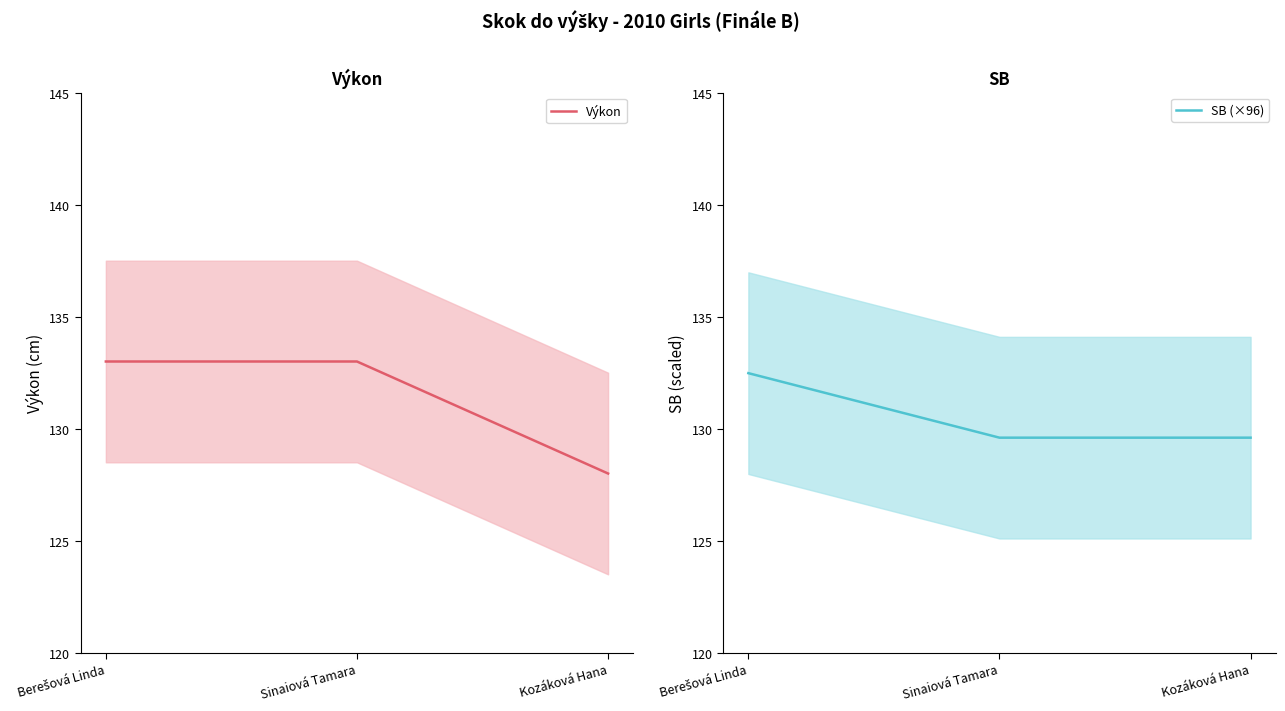

At which label is SB (×96) closest to 131?

Sinaiová Tamara